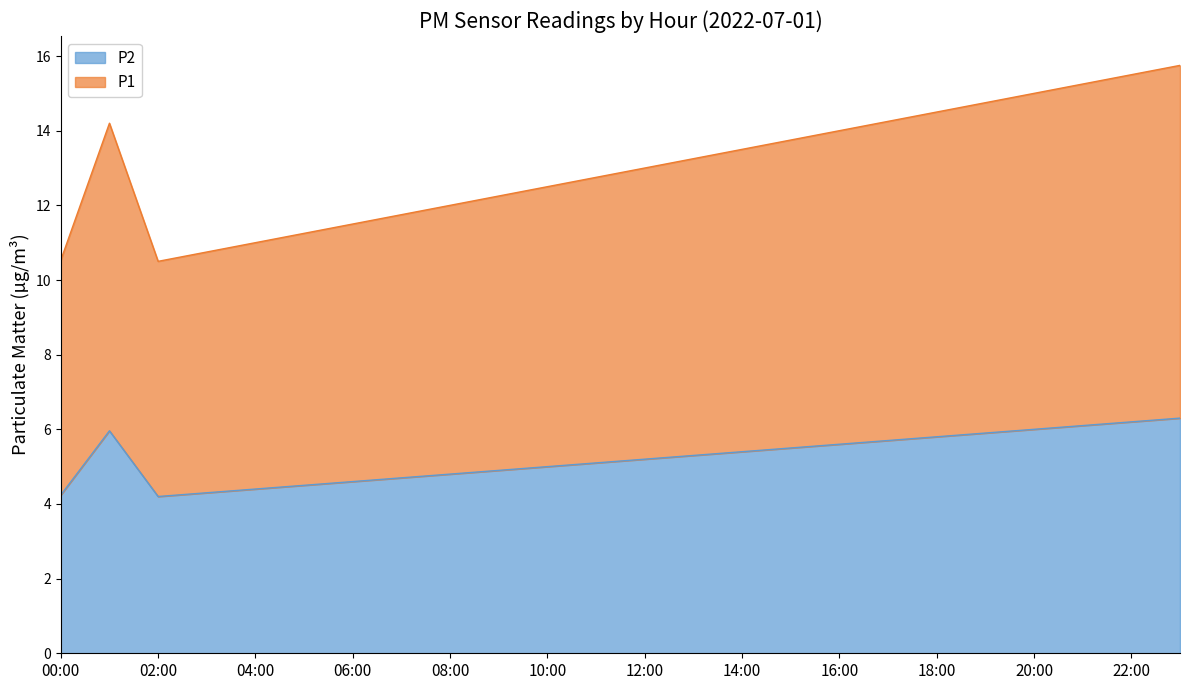

Between 20:00 and 22:00, which series saw the biggest shift?

P1